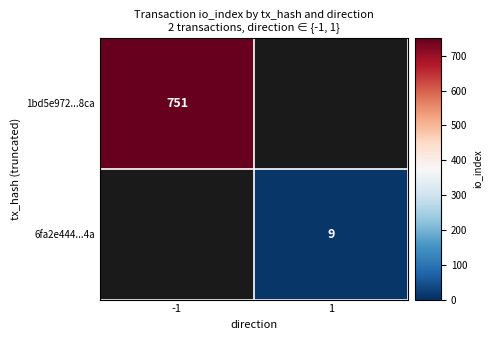

At how many categories does at least one series exceed 17?

1